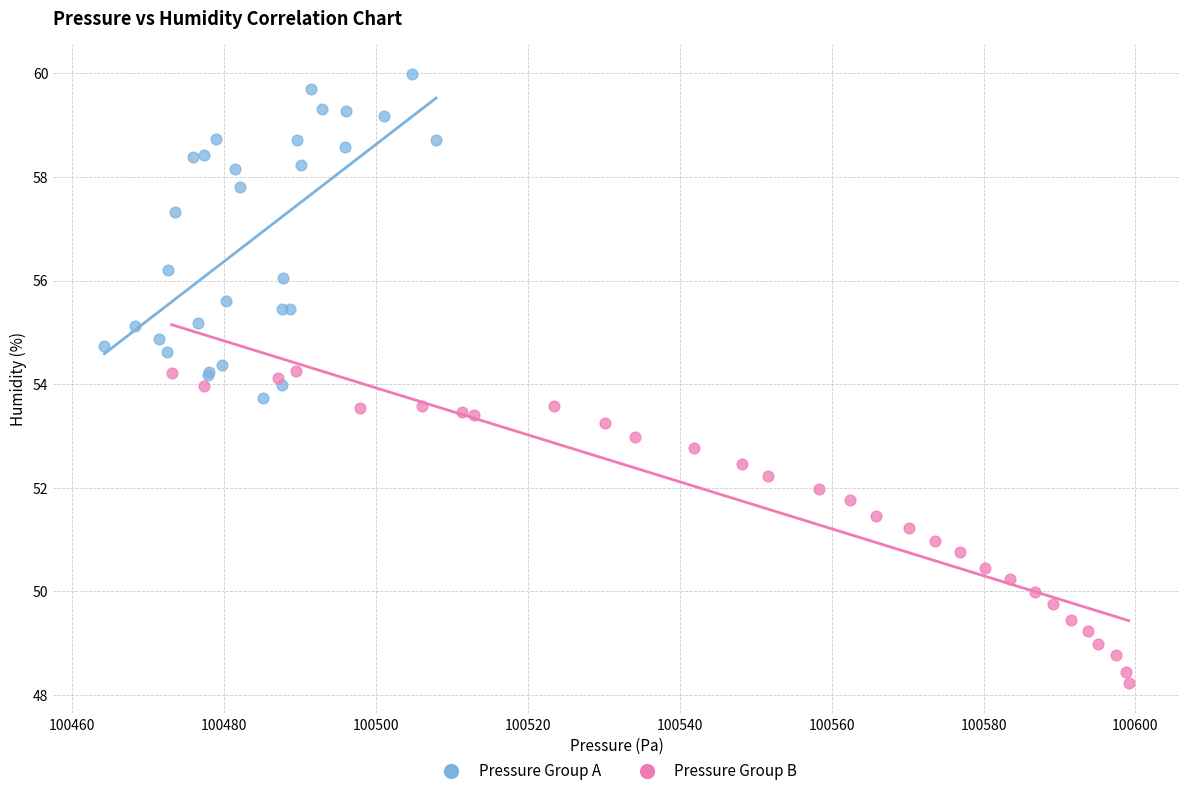

What are all the series names shown in the legend?

Pressure Group A, Pressure Group B